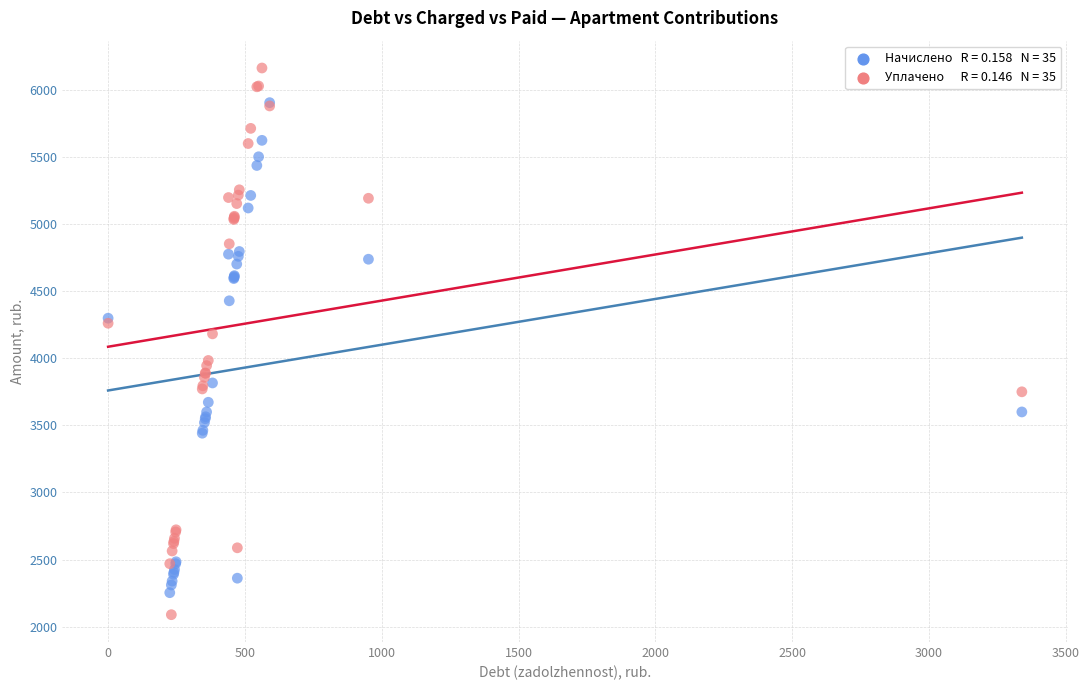

Across all series, what Y value is closest to 4125?

4181.7